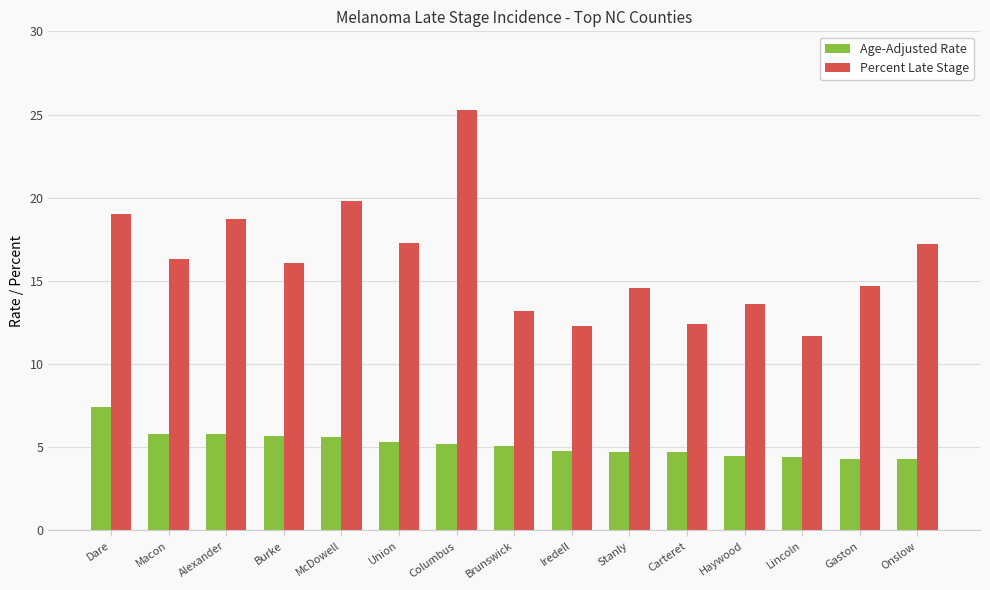

Between Alexander and Stanly, which series saw the biggest shift?

Percent Late Stage